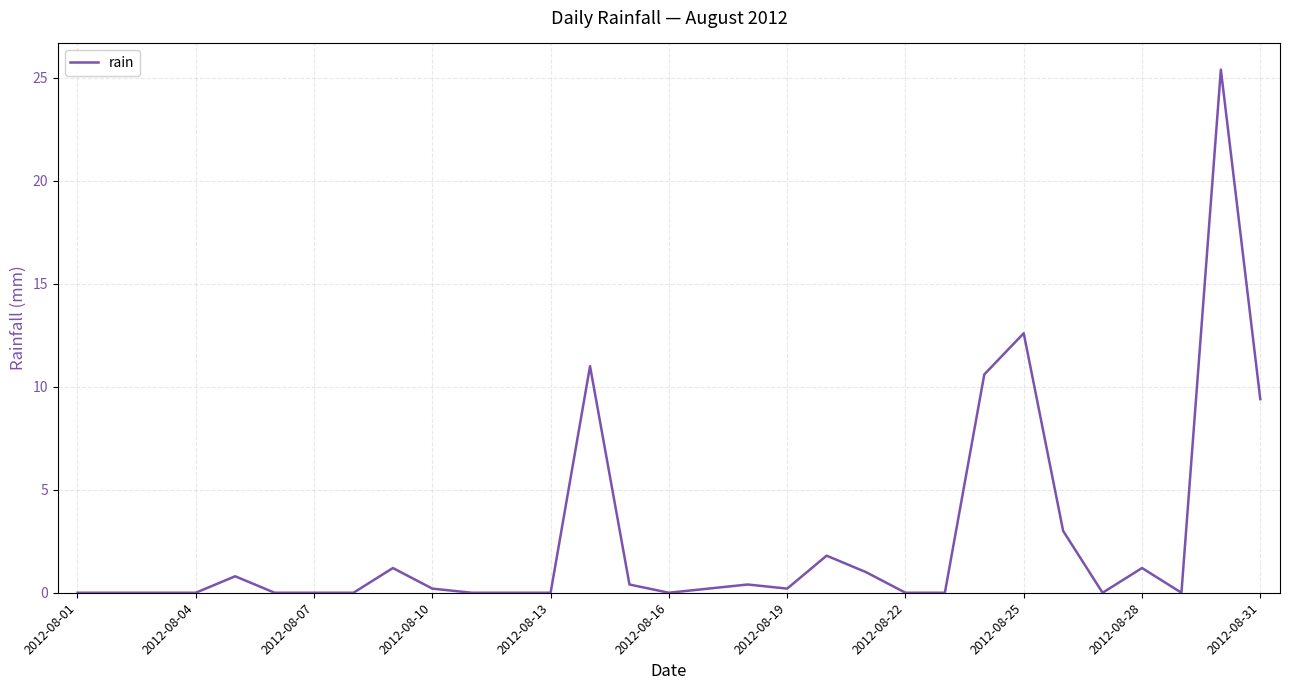

What is the greatest value displayed?

25.4